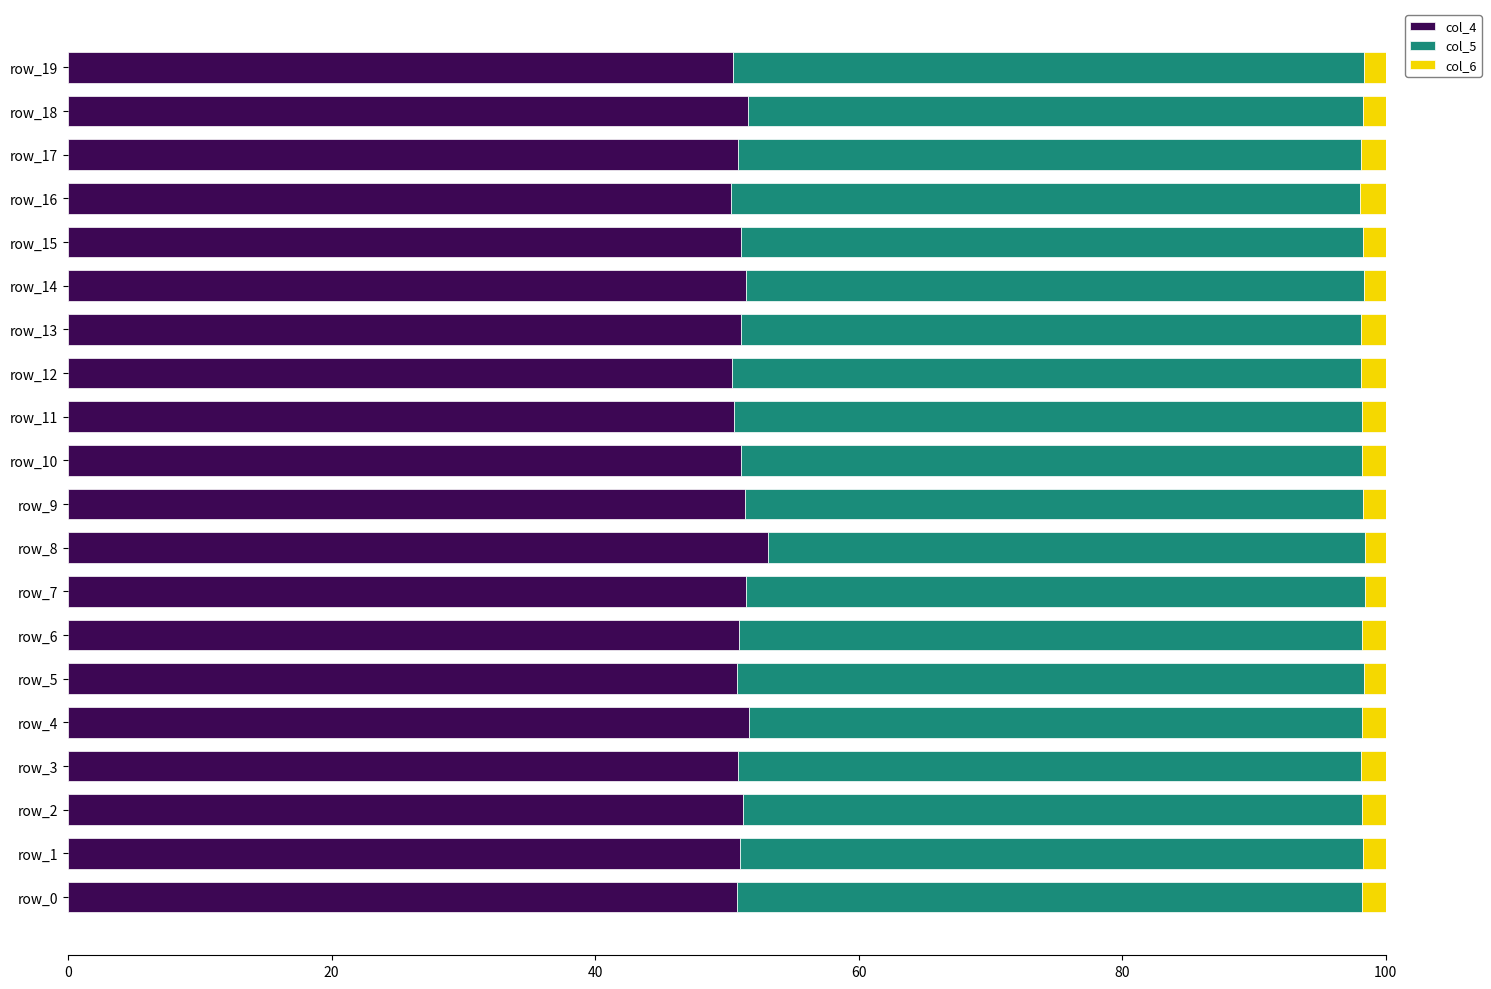

True or false: col_4 has a value of 68.5 at row_7.

False